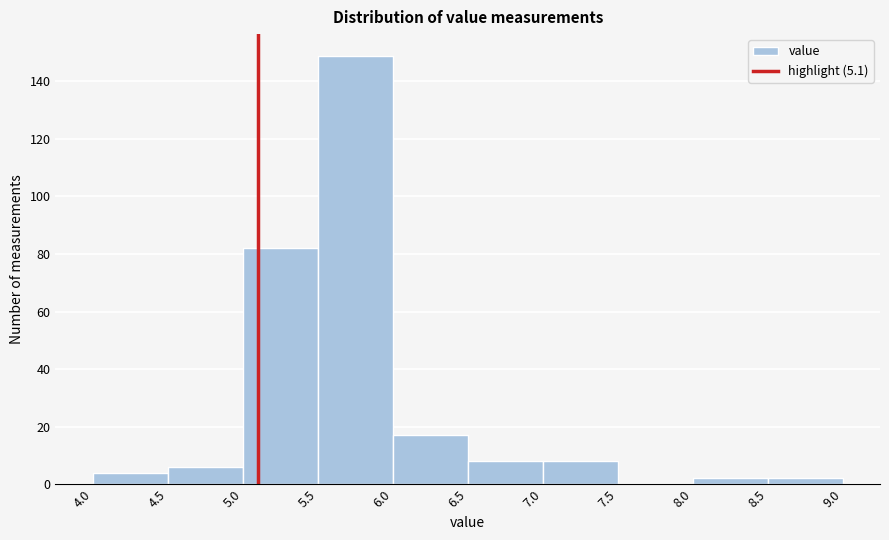

Reading left to right, list every bar in this chart as the range it spans on the x-axis followed by its height. The values are not printed on the chart, so give them approximately, as read against the axis.

4.0 to 4.5: 4
4.5 to 5.0: 6
5.0 to 5.5: 82
5.5 to 6.0: 150
6.0 to 6.5: 18
6.5 to 7.0: 8
7.0 to 7.5: 8
7.5 to 8.0: 0
8.0 to 8.5: 2
8.5 to 9.0: 2